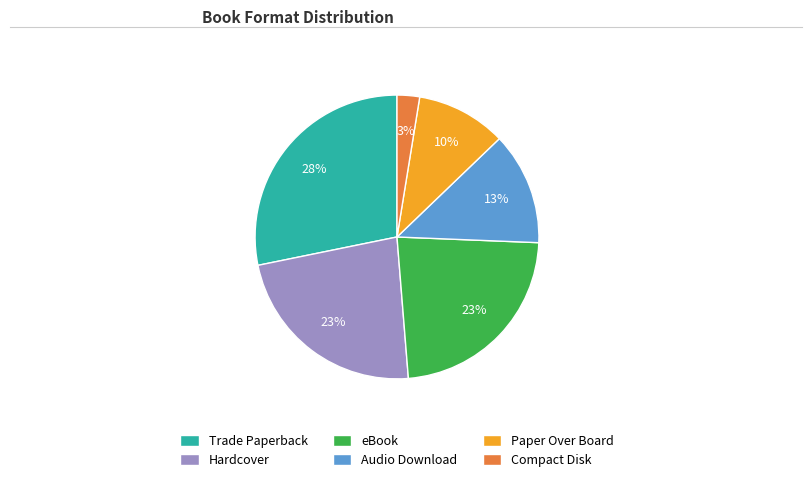

To the nearest percent, what is the average slice percentage?

17%